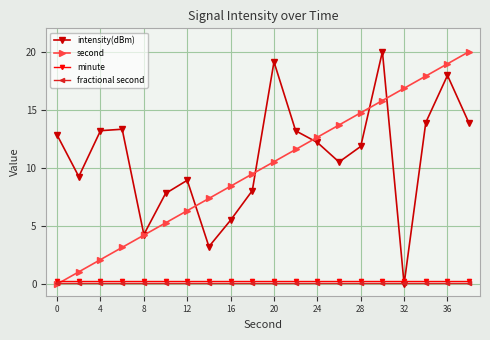

At how many categories does at least one series exceed 10?

13